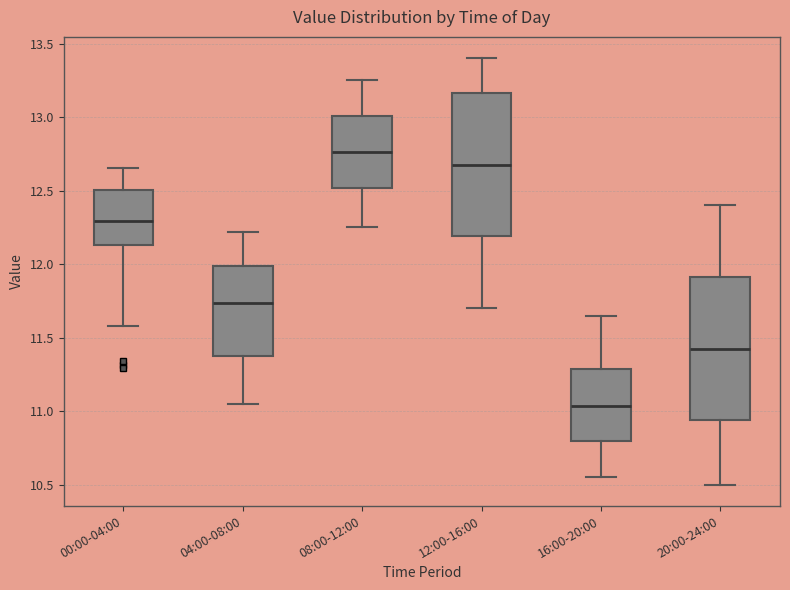

Reading left to right, read every box against the y-axis: the position of its median line, the range the box covers, and the ends of its whiskers. The values are not printed on the chart, so give them approximately, as read against the axis.

00:00-04:00: median 12.30, box 12.15 to 12.50, whiskers 11.60 to 12.65
04:00-08:00: median 11.75, box 11.35 to 12.00, whiskers 11.05 to 12.20
08:00-12:00: median 12.75, box 12.50 to 13.00, whiskers 12.25 to 13.25
12:00-16:00: median 12.70, box 12.20 to 13.15, whiskers 11.70 to 13.40
16:00-20:00: median 11.05, box 10.80 to 11.30, whiskers 10.55 to 11.65
20:00-24:00: median 11.45, box 10.95 to 11.90, whiskers 10.50 to 12.40